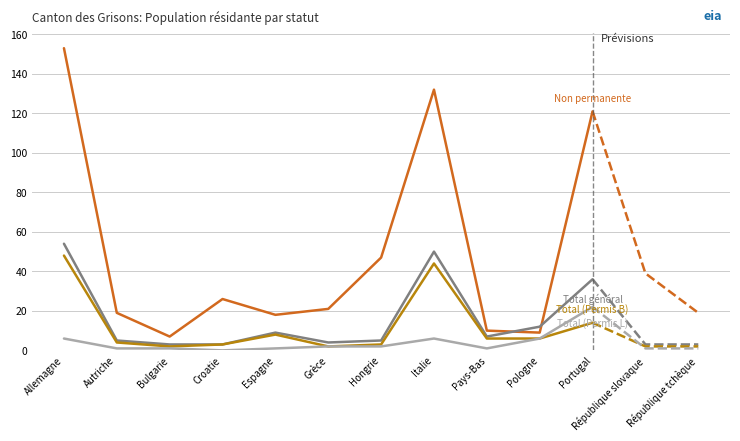

Which series has the largest range (max minus min)?

Non permanente